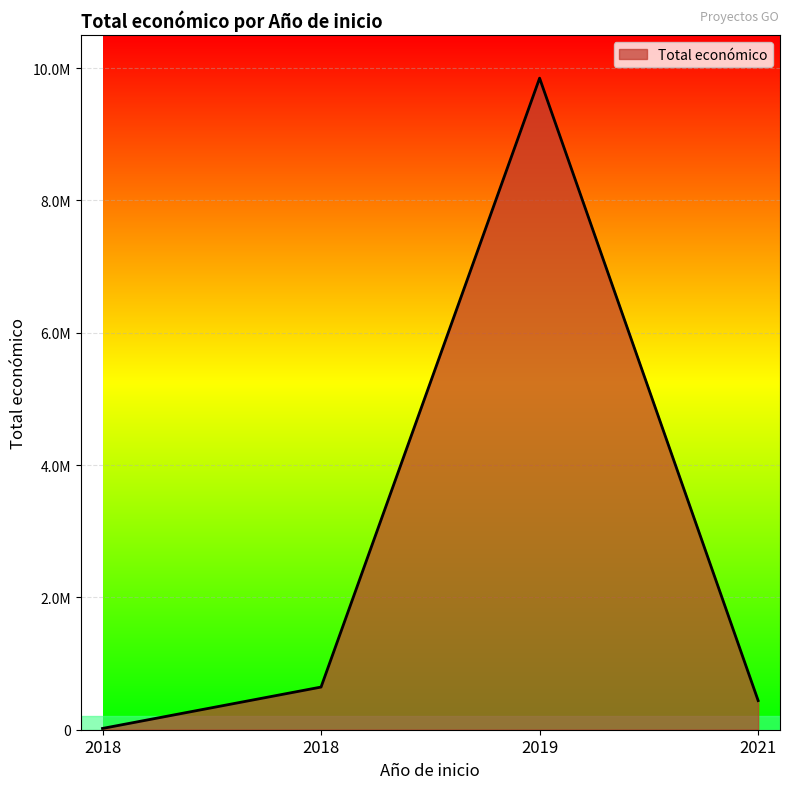

Does the chart have visible grid lines?

Yes